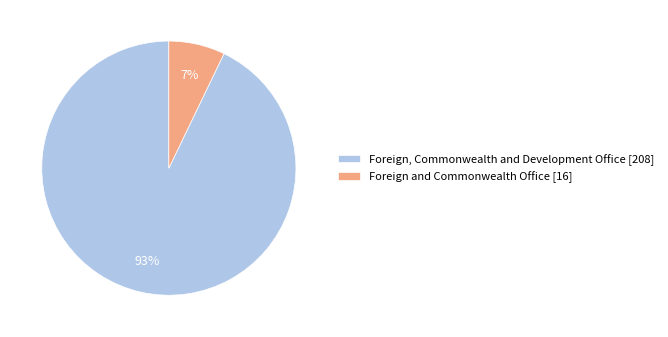

How many slices are in this pie chart?

2